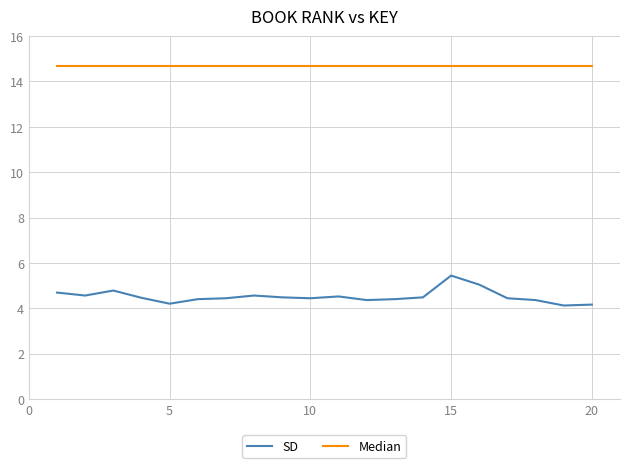

Which series has the largest range (max minus min)?

SD